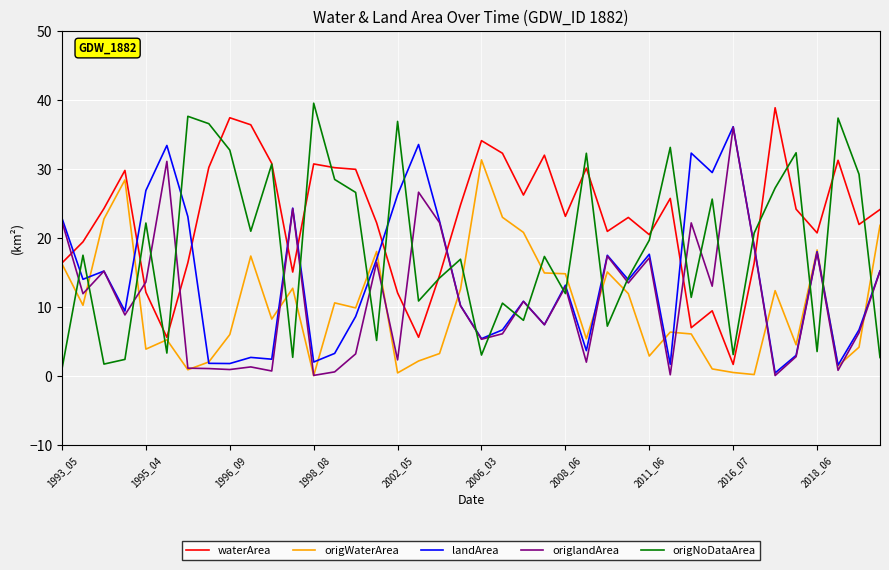

What is the highest value of the waterArea series?

38.9